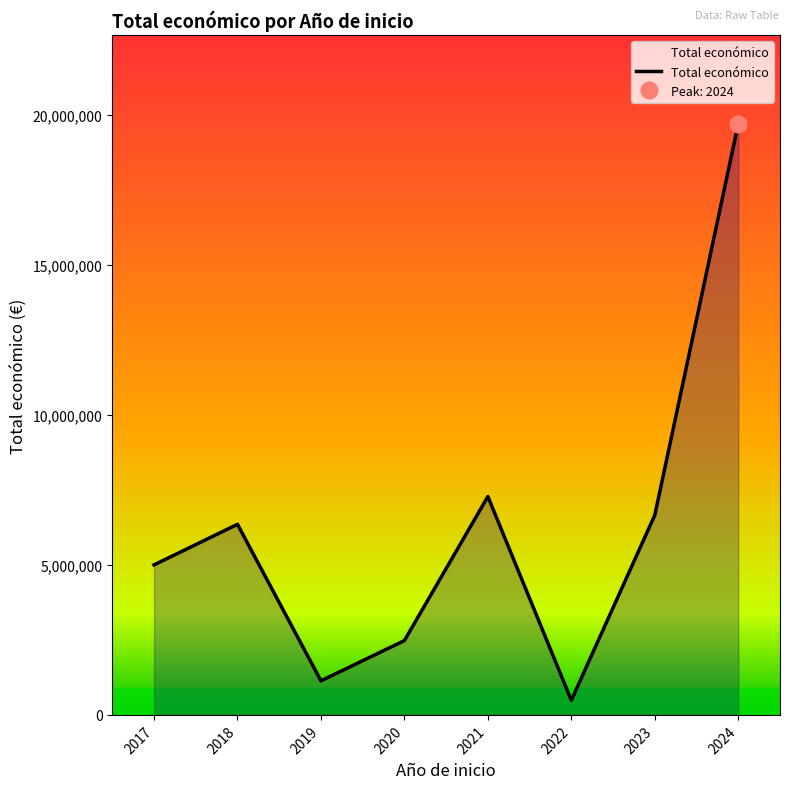

At which category does the chart reach its peak across all series?

2024